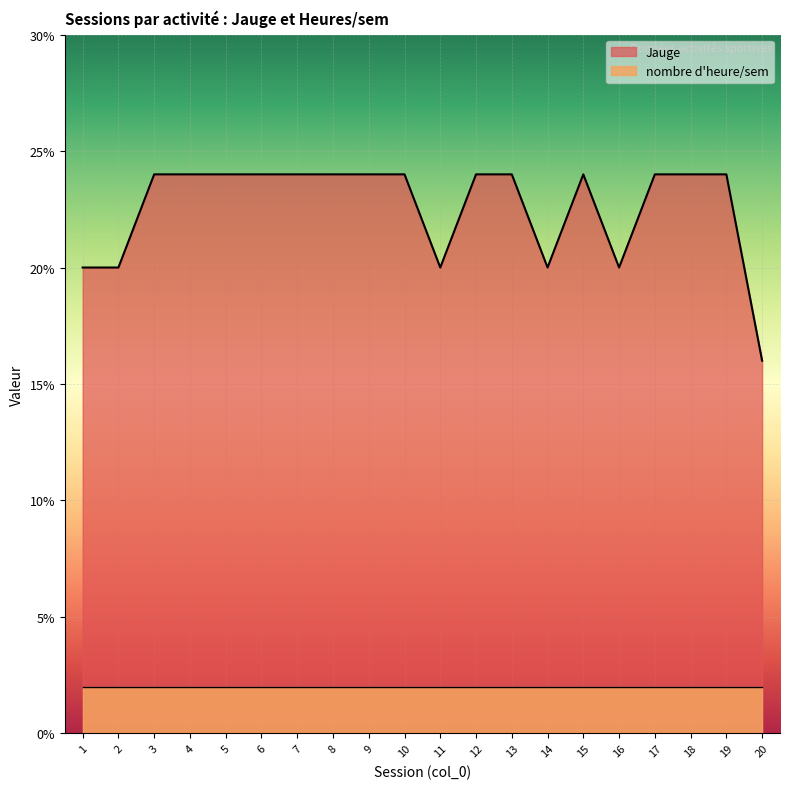

How many values are between 20 and 24?

19